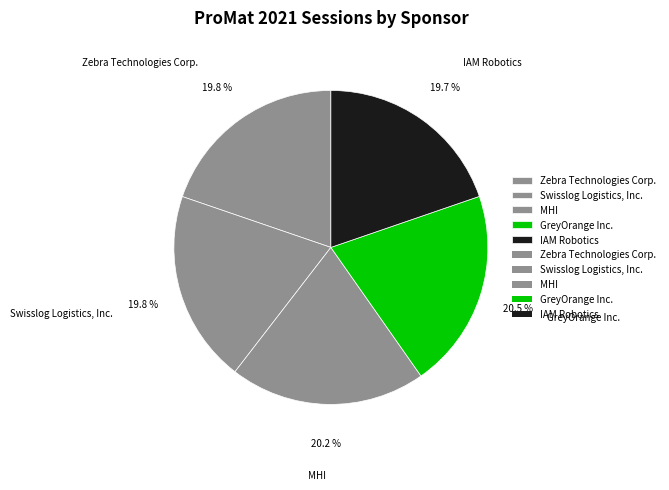

What is the ratio of the value at Swisslog Logistics, Inc. to the value at GreyOrange Inc.?

1.0